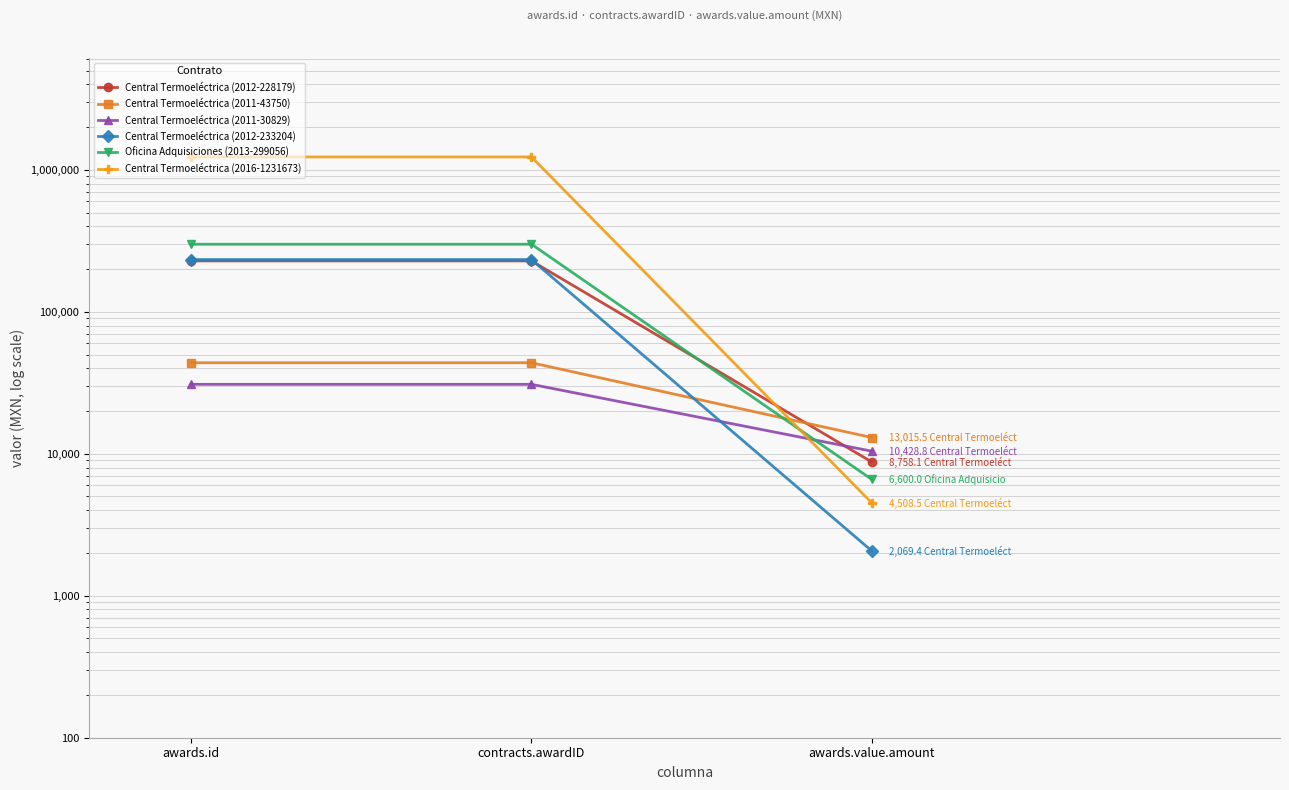

At which label is Central Termoeléctrica (2011-30829) closest to 20629?

awards.value.amount